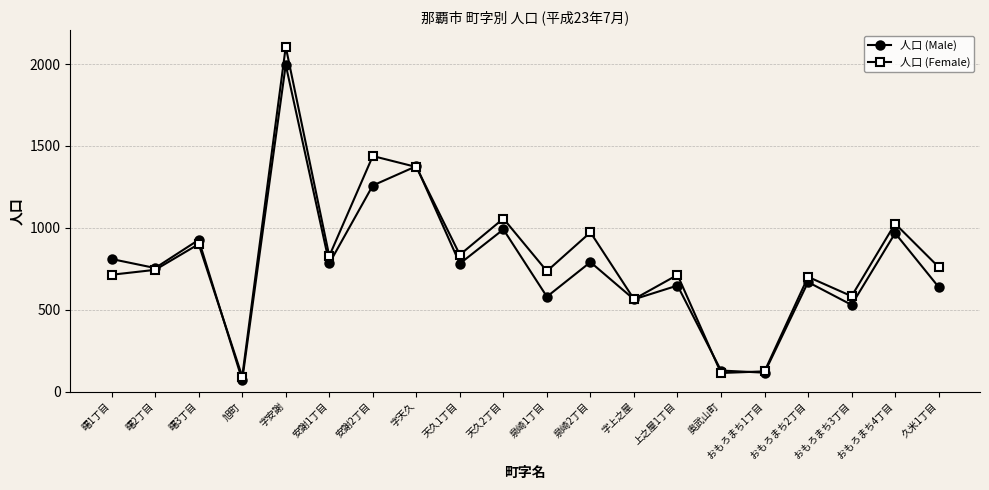

What is the sum of all 人口 (Female) values?

16365